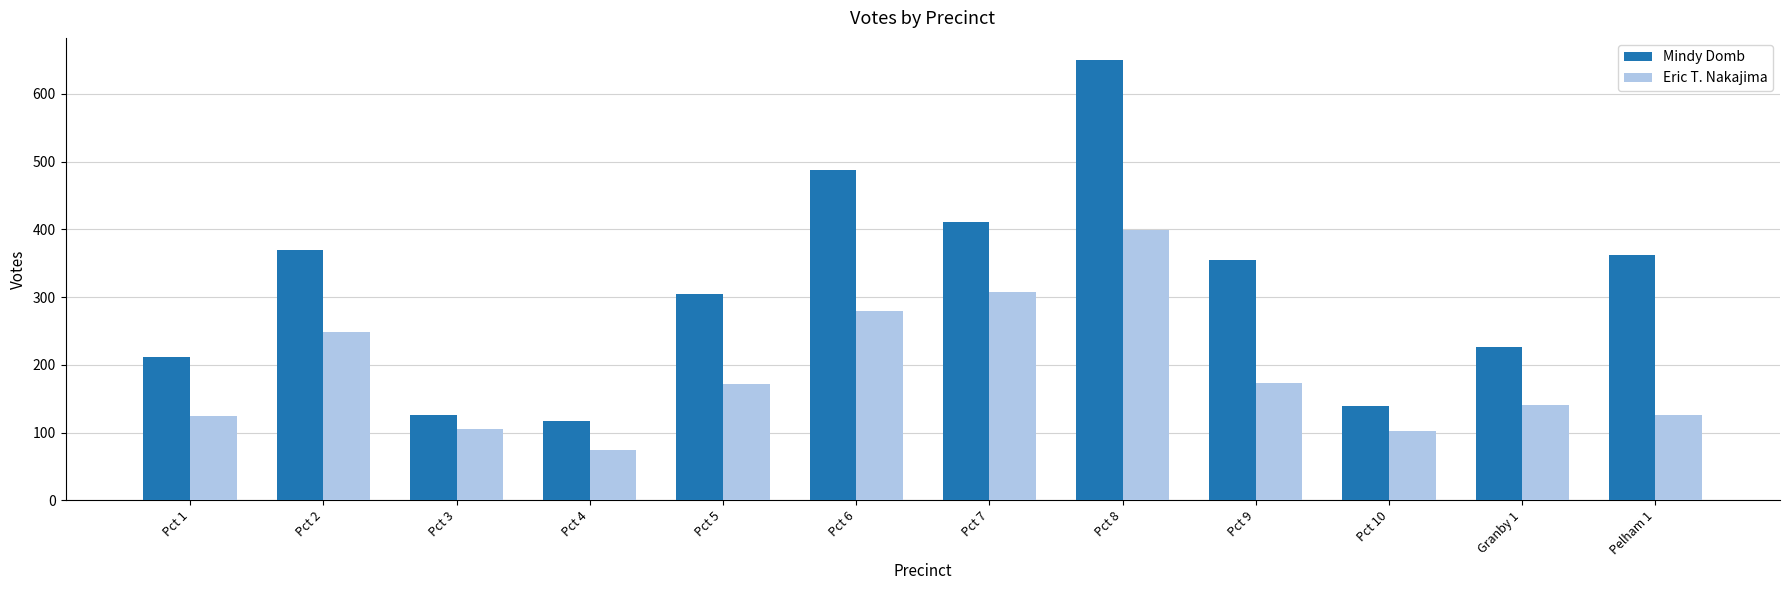

Rank the series by their maximum value, from highest to lowest.

Mindy Domb, Eric T. Nakajima